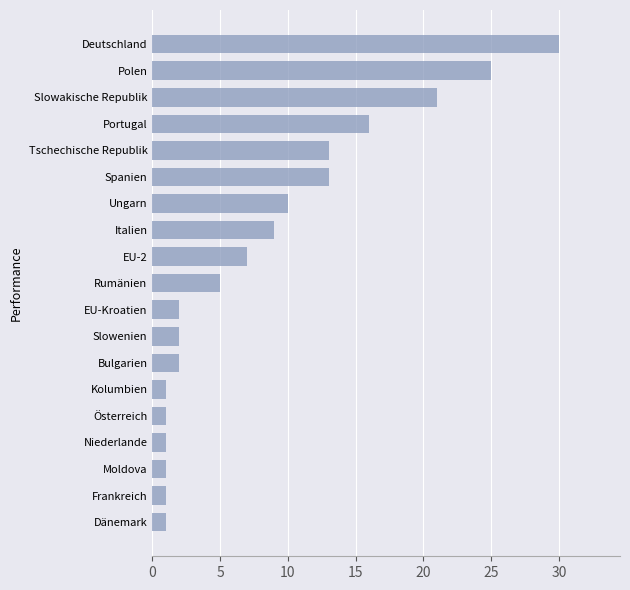

Between Österreich and Italien, which is larger?

Italien